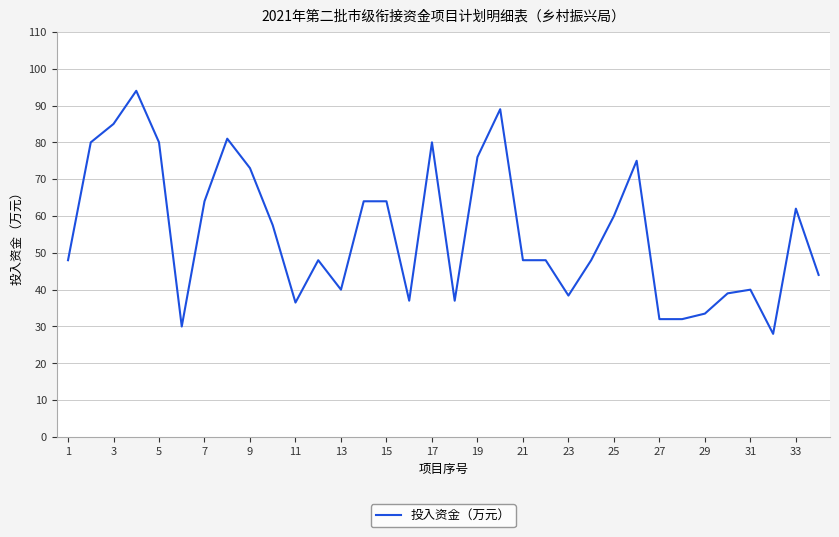

What is the smallest value displayed?

28.0